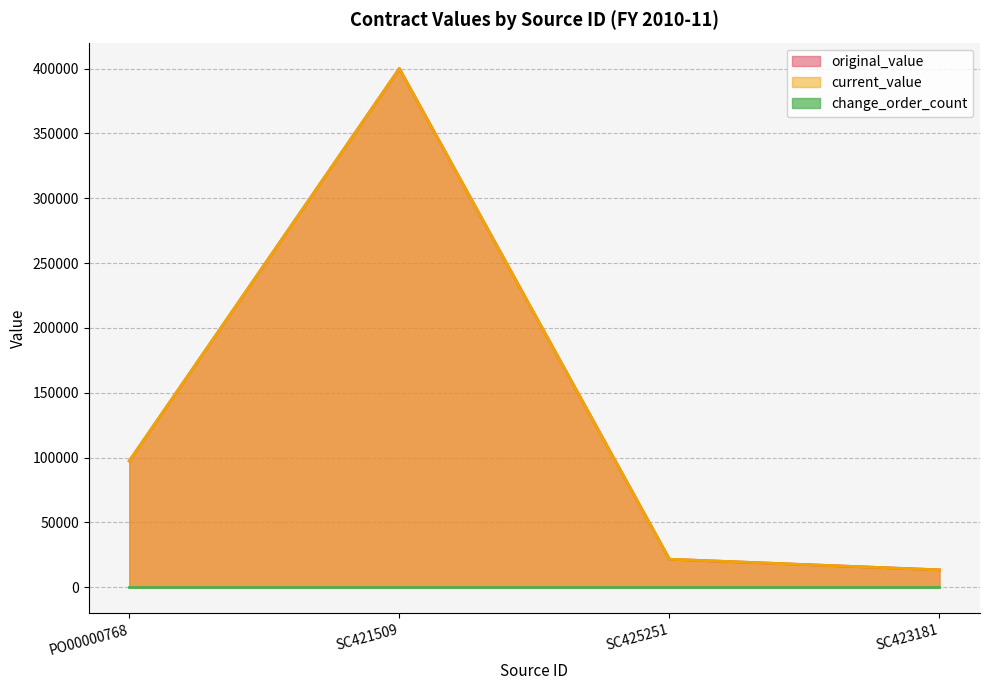

At which label does current_value reach its minimum?

SC423181